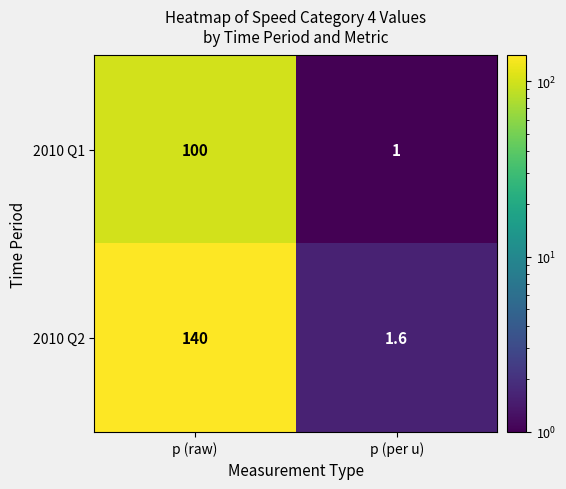

What is the total value across all series at p (raw)?

240.0